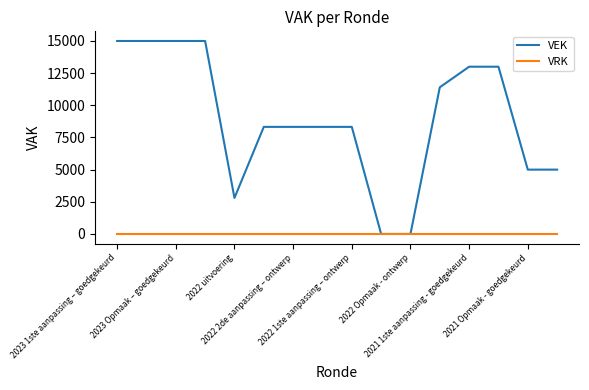

Does the chart have visible grid lines?

No